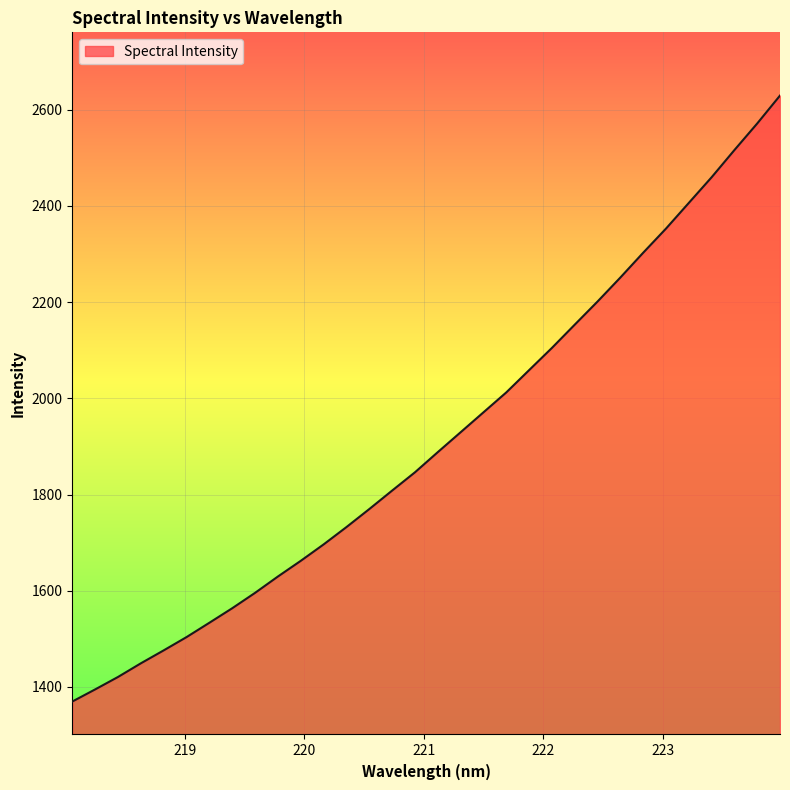

What is the maximum value shown in the chart?

2629.5